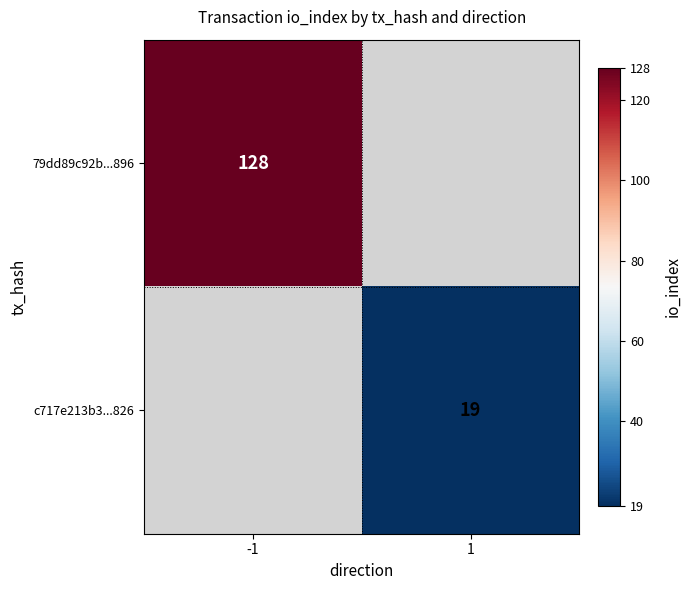

The c717e213b3...826 series shows 19 at 1. True or false?

True